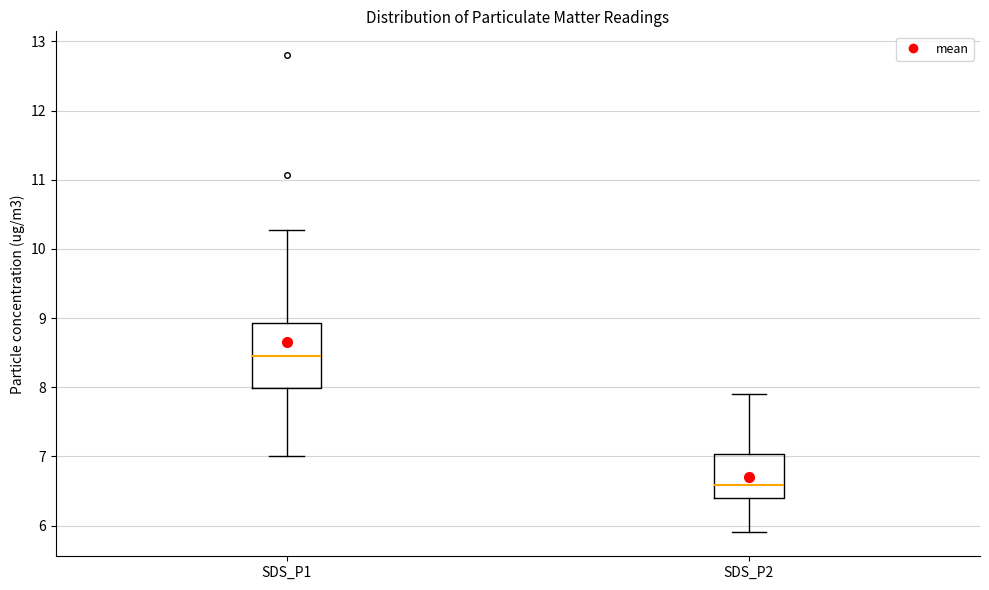

Reading left to right, transcribe this box plot: for each box, give where its median line is, the range the box spans, and where its two whiskers end, as read against the y-axis. The values are not printed on the chart, so give them approximately, as read against the axis.

SDS_P1: median 8.5, box 8.0 to 8.9, whiskers 7.0 to 10.3
SDS_P2: median 6.6, box 6.4 to 7.0, whiskers 5.9 to 7.9